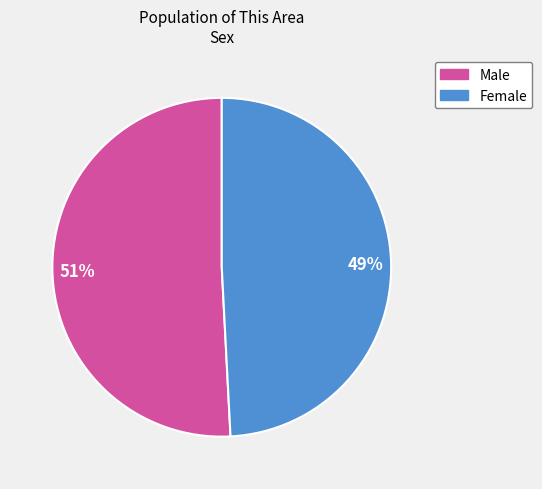

How many segments does this pie chart have?

2